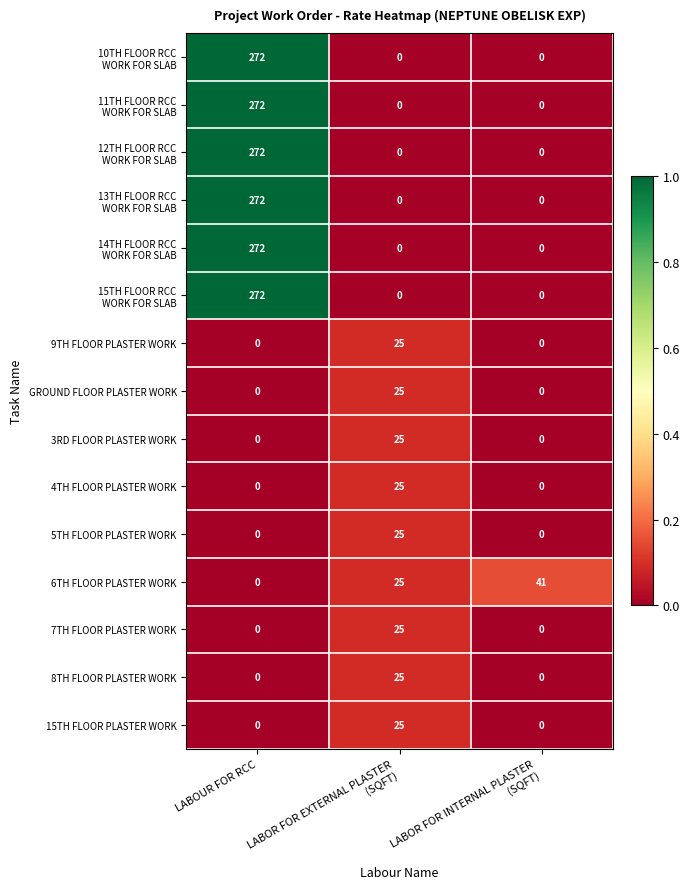

Count the number of categories in the chart.

3